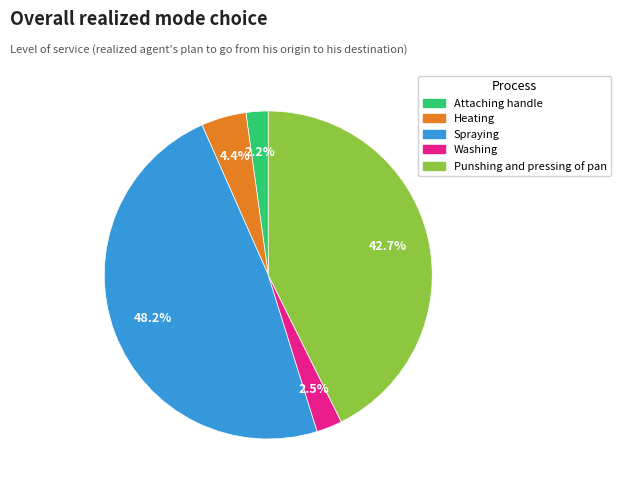

What portion of the pie excludes Attaching handle?

97.8%